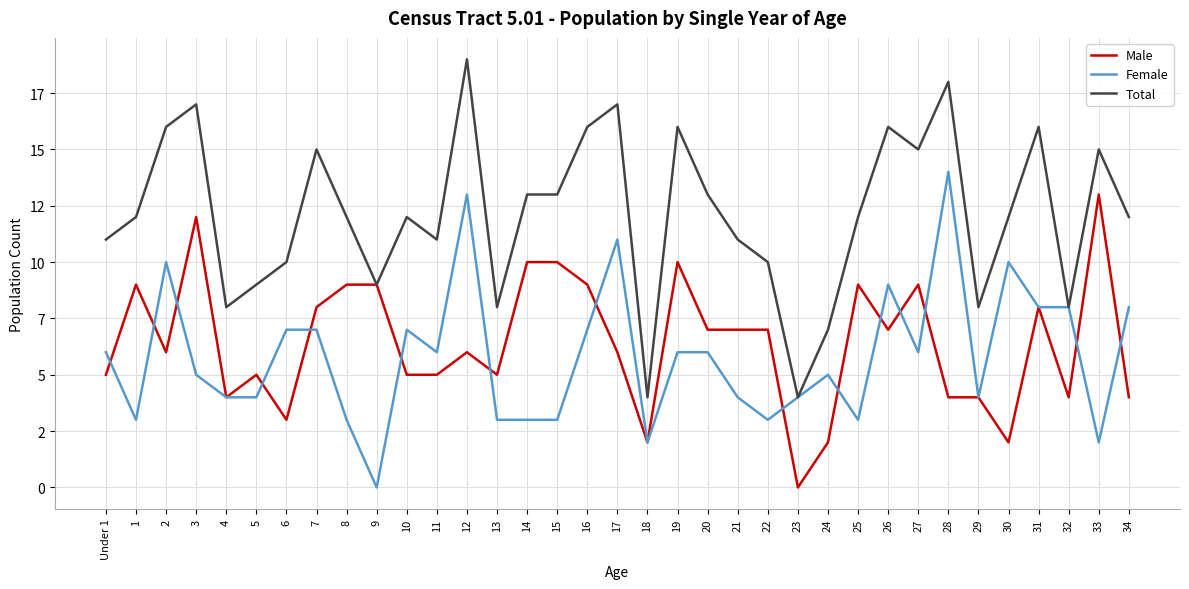

What is the approximate value of Male at 1, to the nearest 10?

10